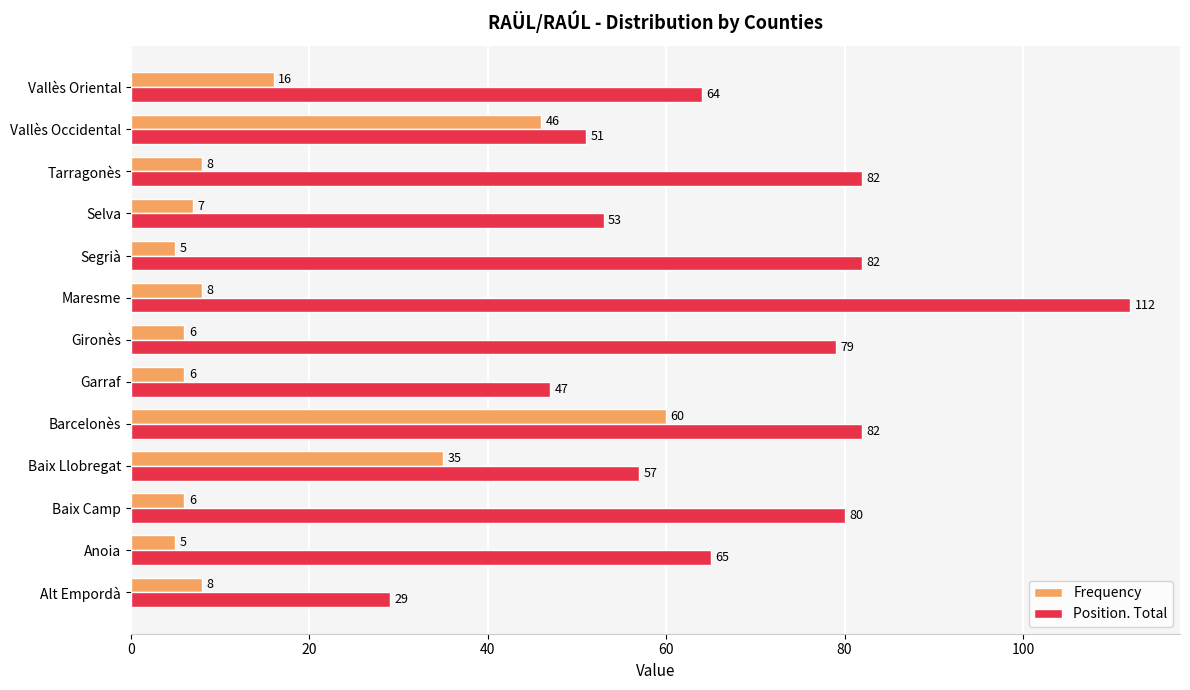

What is the approximate value of Position. Total at Tarragonès, to the nearest 5?

80